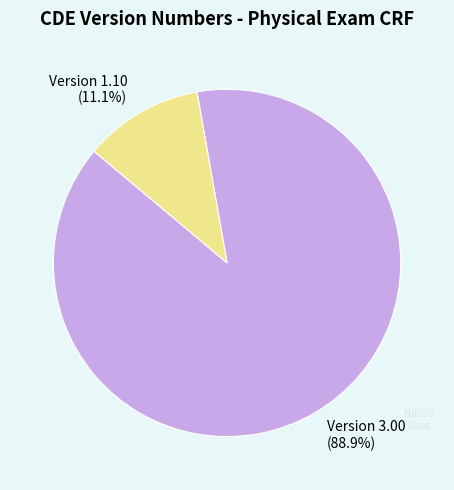

Rank the categories by value from lowest to highest.

Version 1.10 (11.1%), Version 3.00 (88.9%)